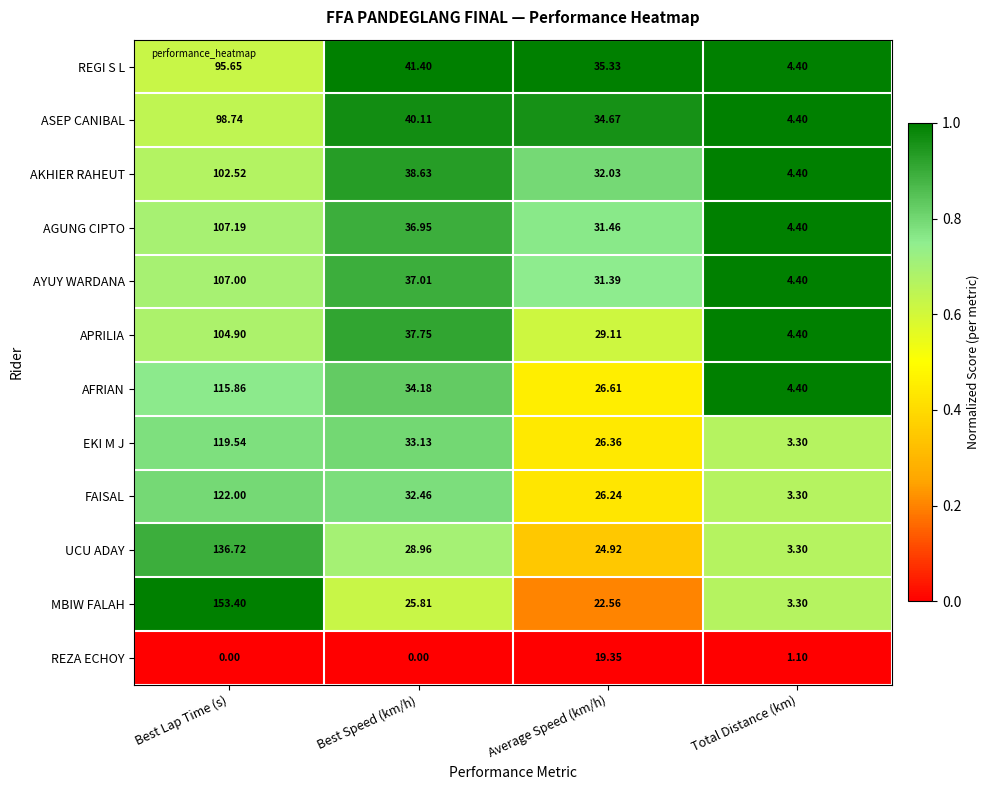

At Best Speed (km/h), list the series in order from smallest to largest.

REZA ECHOY, MBIW FALAH, UCU ADAY, FAISAL, EKI M J, AFRIAN, AGUNG CIPTO, AYUY WARDANA, APRILIA, AKHIER RAHEUT, ASEP CANIBAL, REGI S L